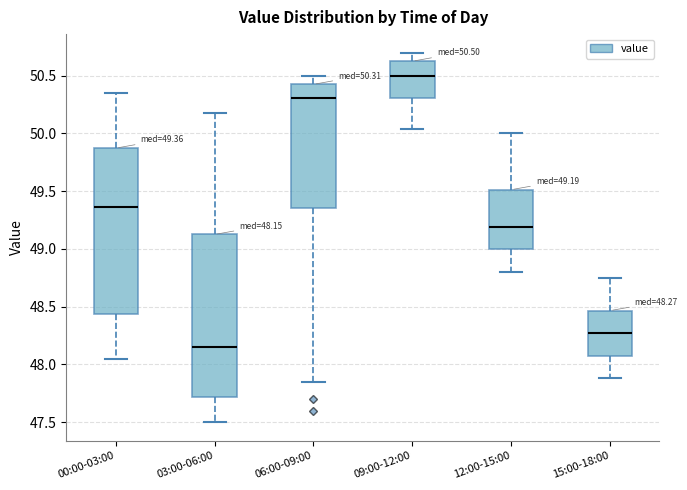

Which box has the highest median line?

09:00-12:00